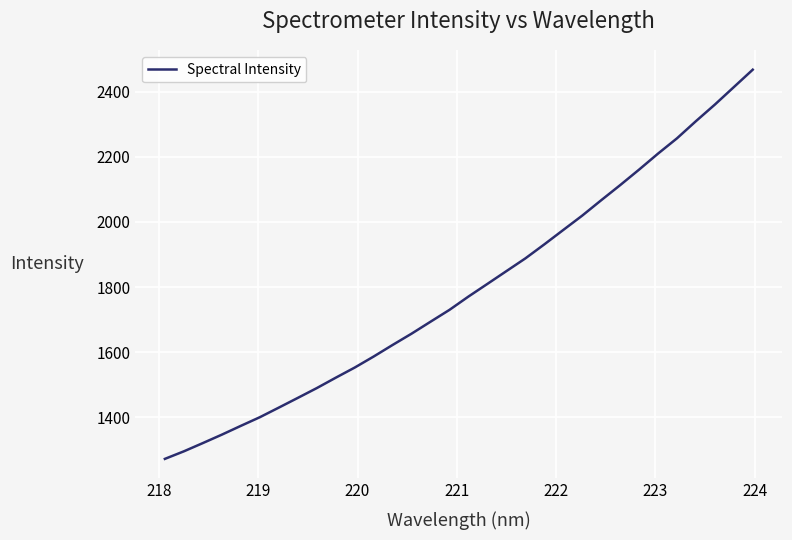

Count the number of values greater than 1770.

16